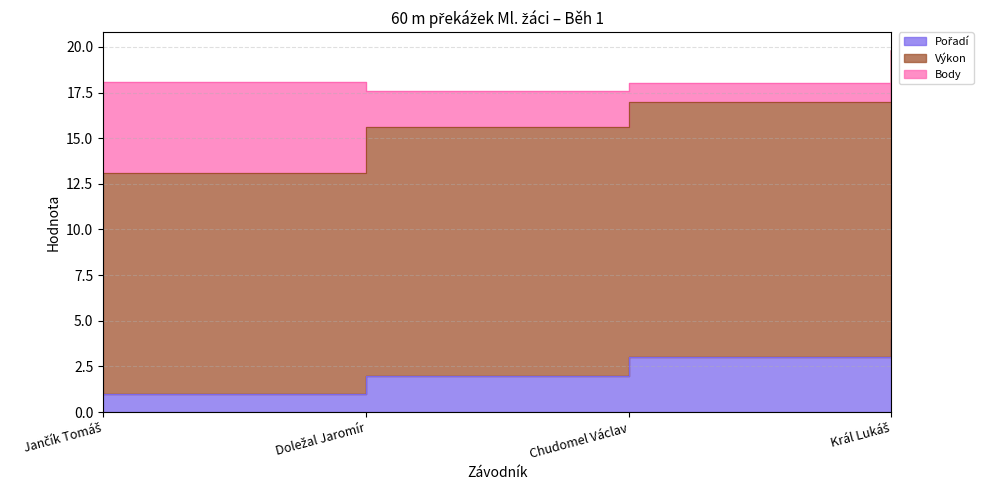

The Výkon series shows 7.8 at Doležal Jaromír. True or false?

False